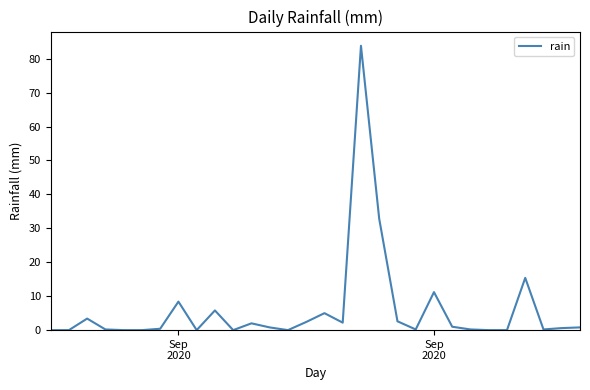

Count the number of categories in the chart.

30